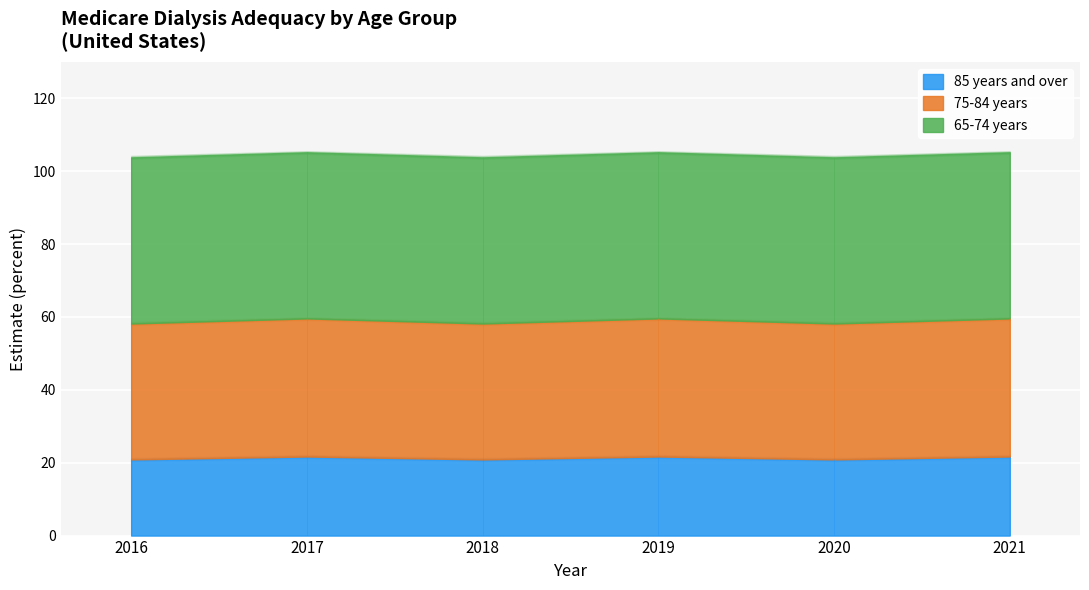

Between 2018 and 2019, which series saw the biggest shift?

85 years and over